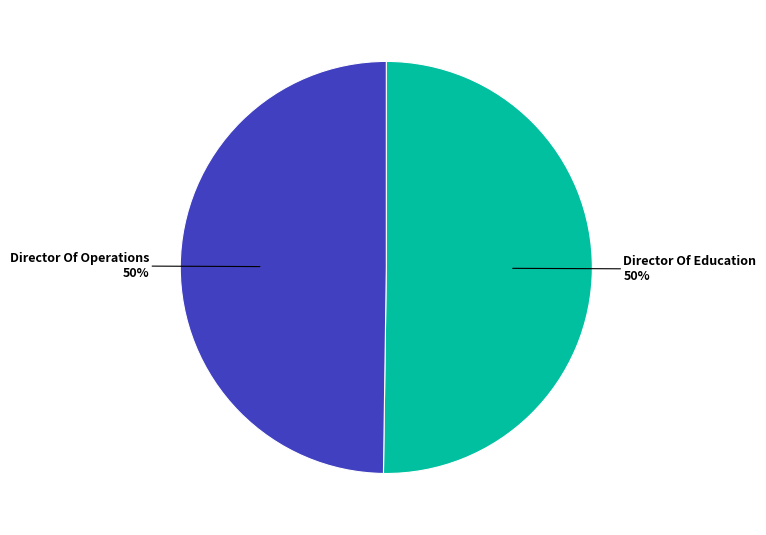

To the nearest percent, what is the average slice percentage?

50%